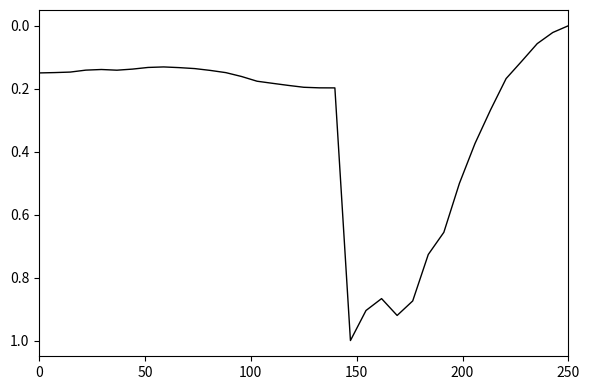

What is the greatest value displayed?

1.0